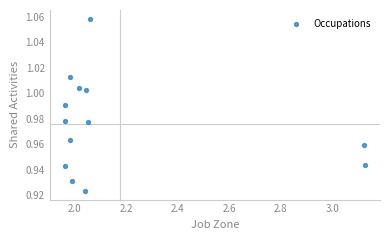

What is the range of X values (max minus min)?

1.2